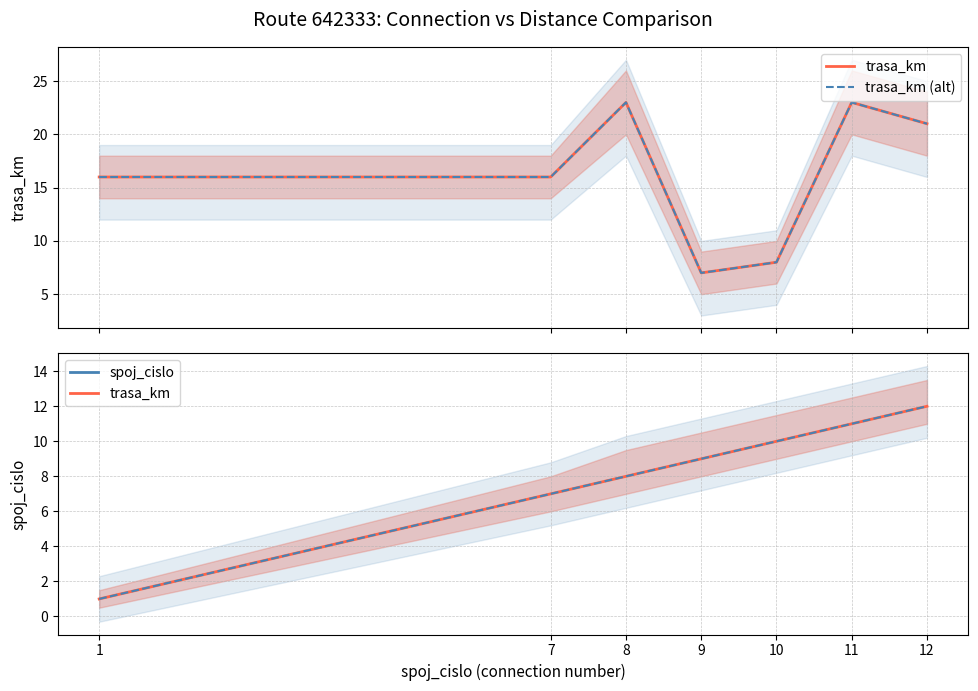

At which category is the sum across all series the highest?

11